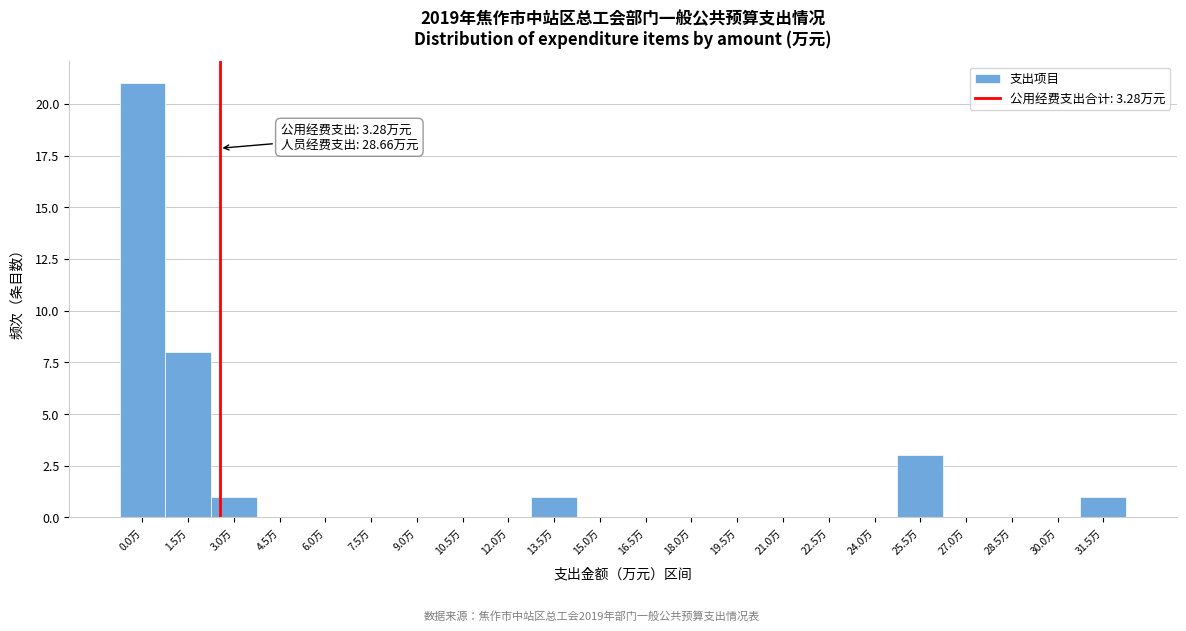

Reading right to left, what are all the values shown in this chart?

31.5万=1	30.0万=0	28.5万=0	27.0万=0	25.5万=3	24.0万=0	22.5万=0	21.0万=0	19.5万=0	18.0万=0	16.5万=0	15.0万=0	13.5万=1	12.0万=0	10.5万=0	9.0万=0	7.5万=0	6.0万=0	4.5万=0	3.0万=1	1.5万=8	0.0万=21